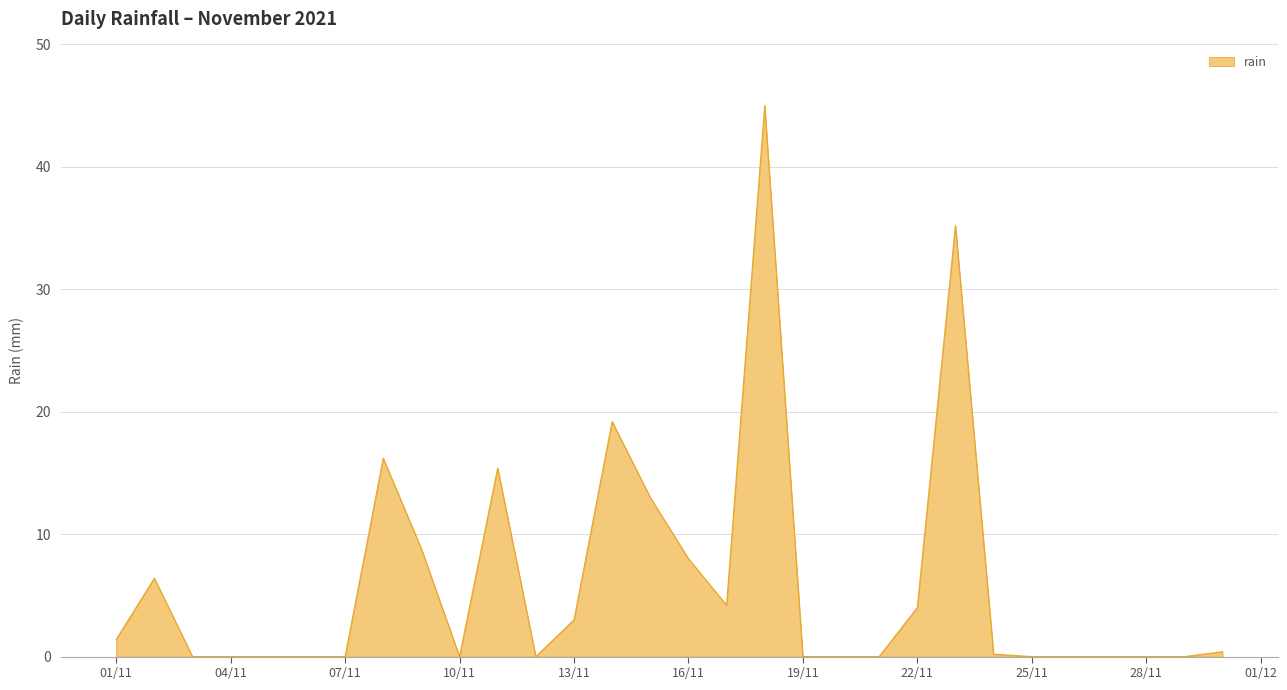

What is the difference between the maximum and minimum values?

45.0